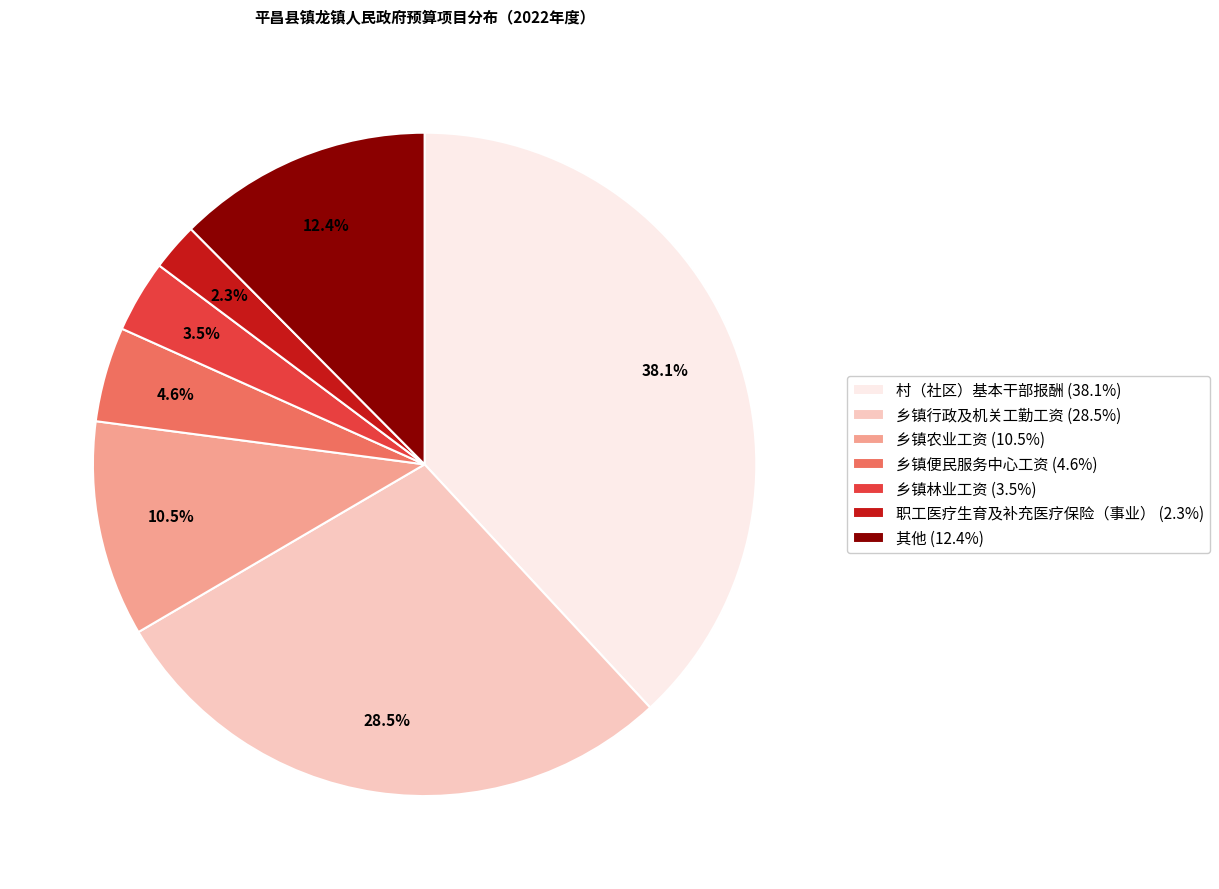

Does any single category account for the majority?

No